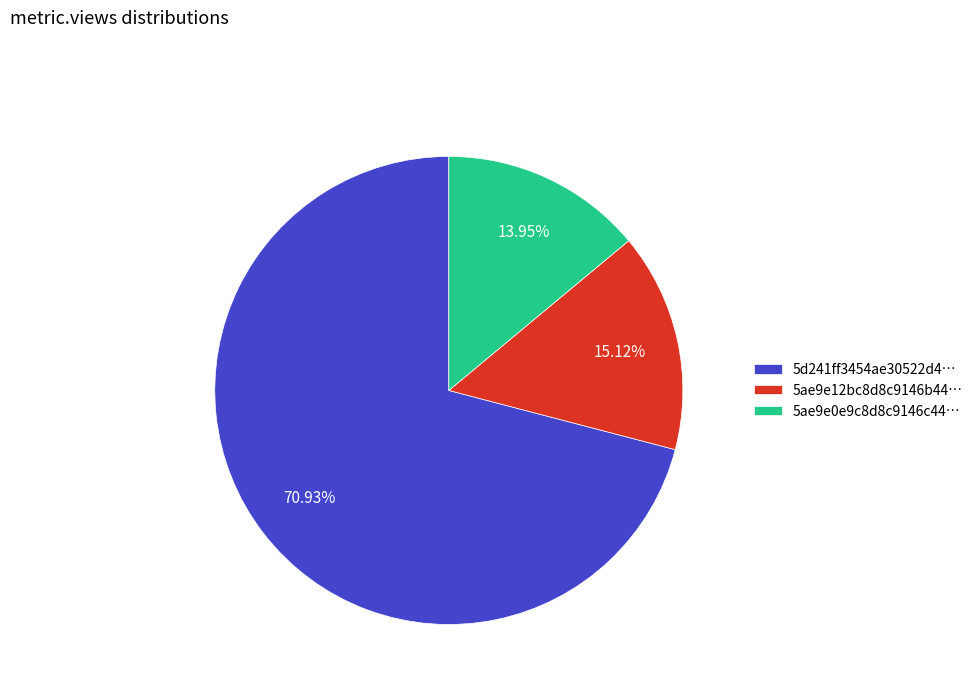

Do 5ae9e12bc8d8c9146b44… and 5d241ff3454ae30522d4… together represent more than half of the pie?

Yes